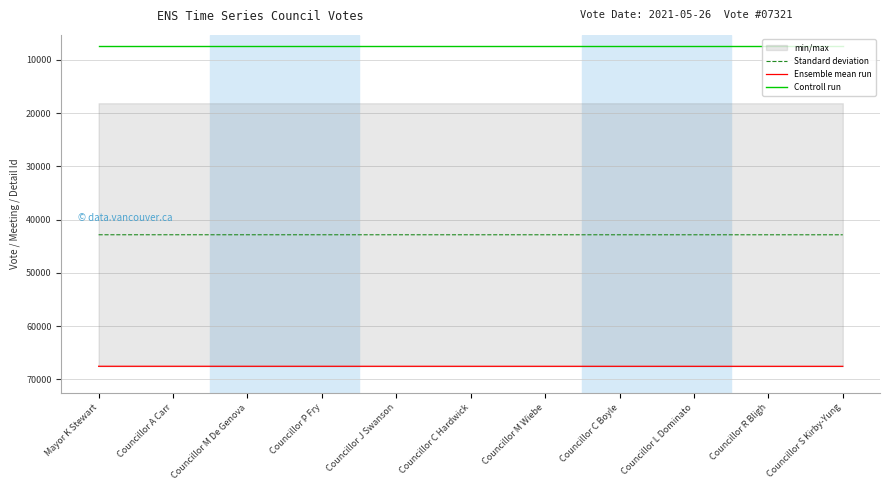

Is the value of Standard deviation at Councillor C Hardwick greater than the value of Ensemble mean run at Councillor J Swanson?

No